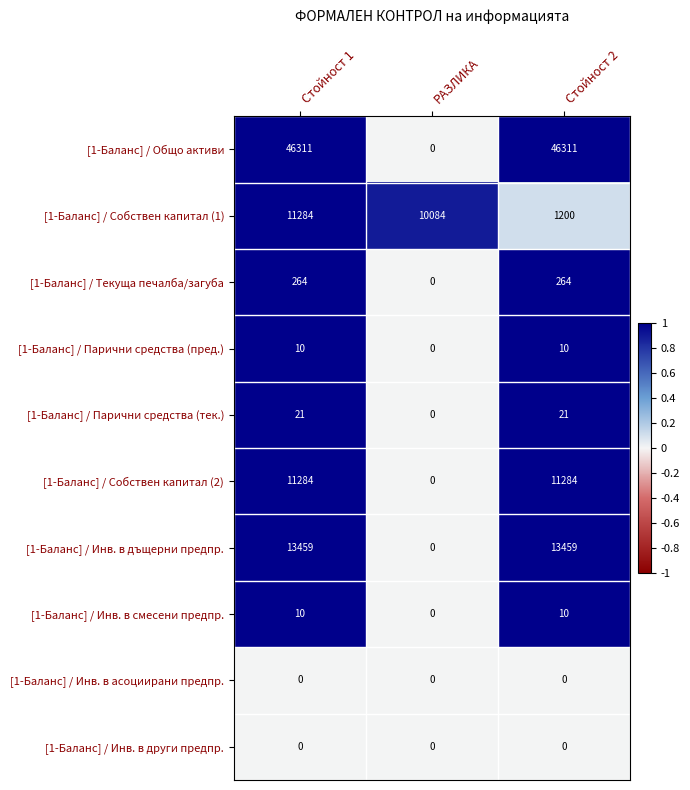

What is the greatest value displayed?

46311